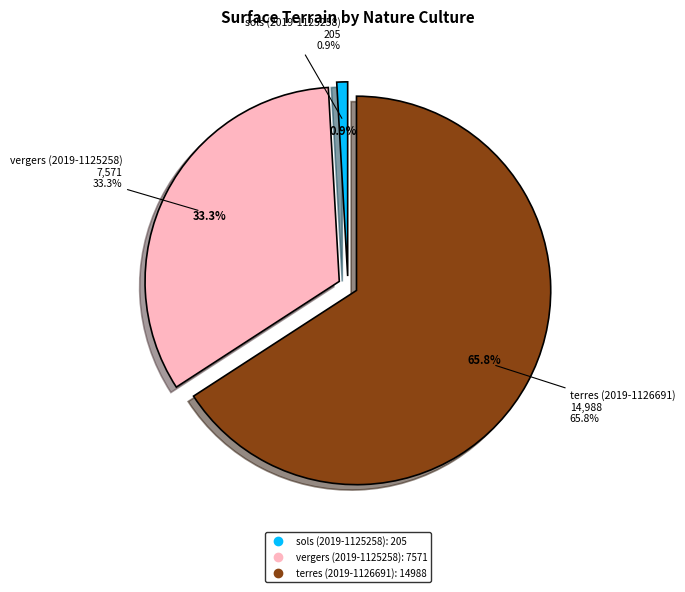

Which category has the biggest portion of the pie?

terres (2019-1126691)